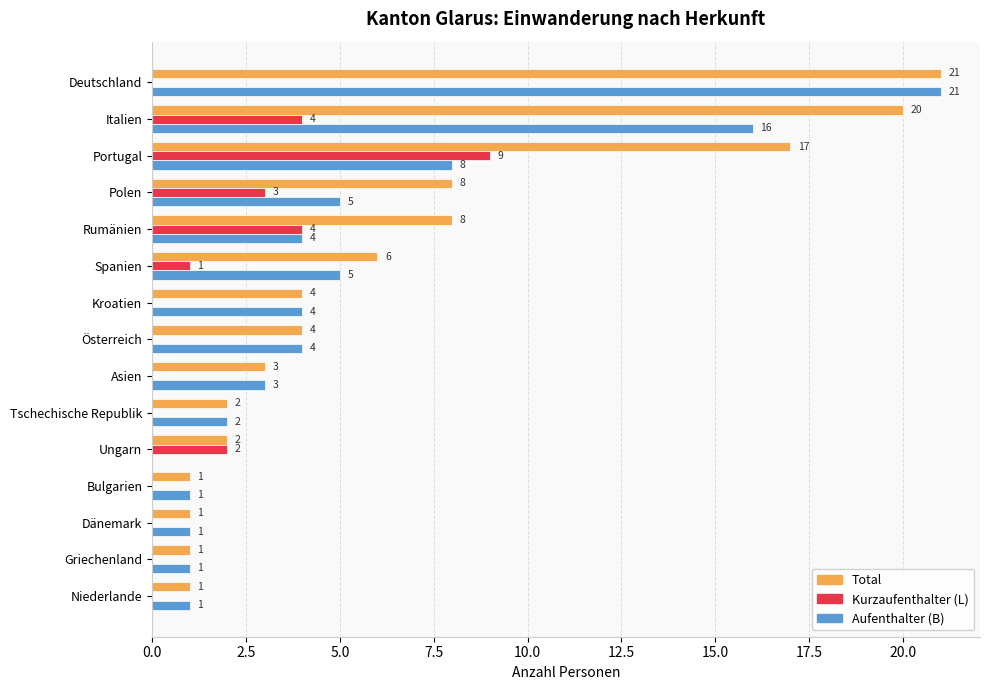

At which category is the sum across all series the highest?

Deutschland